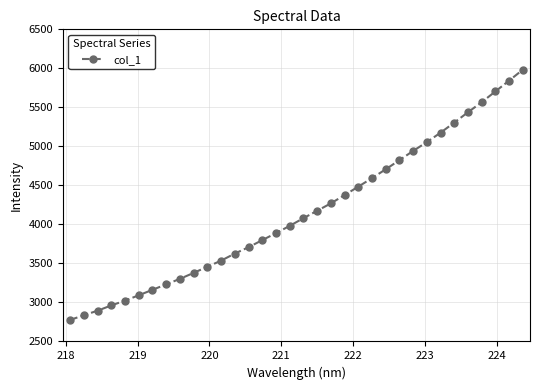

Reading right to left, list all the values displayed in this chart.

5983.1	5842.6	5704.5	5566.3	5437.9	5305.1	5175.9	5055.1	4942.1	4823.7	4706.6	4593.8	4484.1	4376.4	4270.1	4175.0	4080.1	3981.7	3888.6	3799.0	3707.9	3626.7	3536.0	3457.8	3379.1	3302.6	3231.9	3162.1	3091.9	3023.8	2961.6	2894.5	2835.8	2775.9